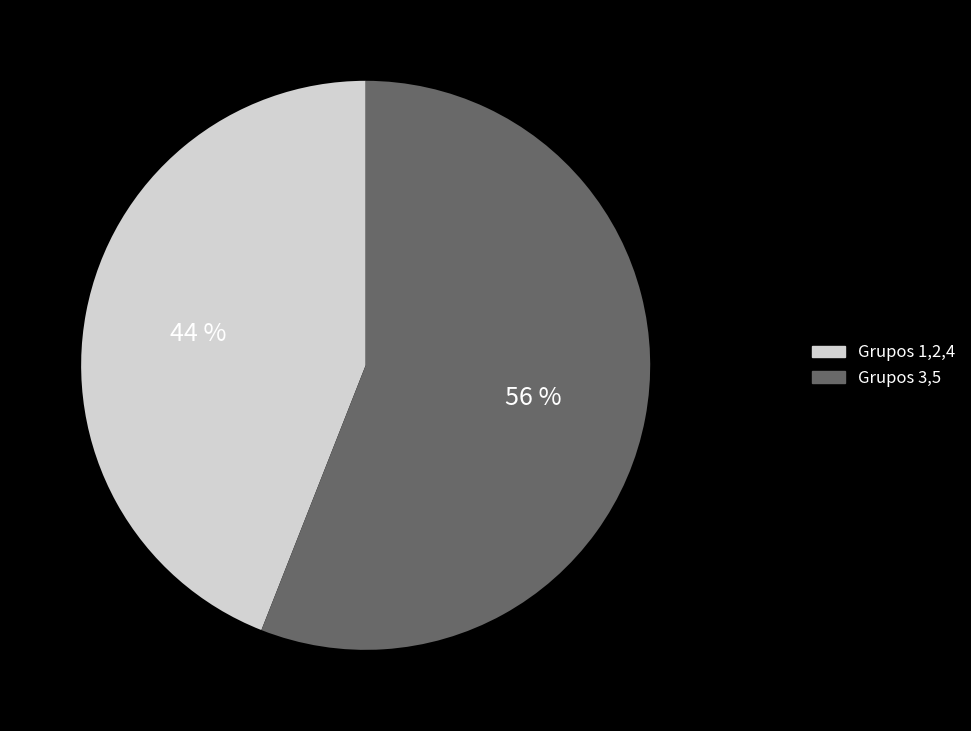

To the nearest percent, what is the average slice percentage?

50%